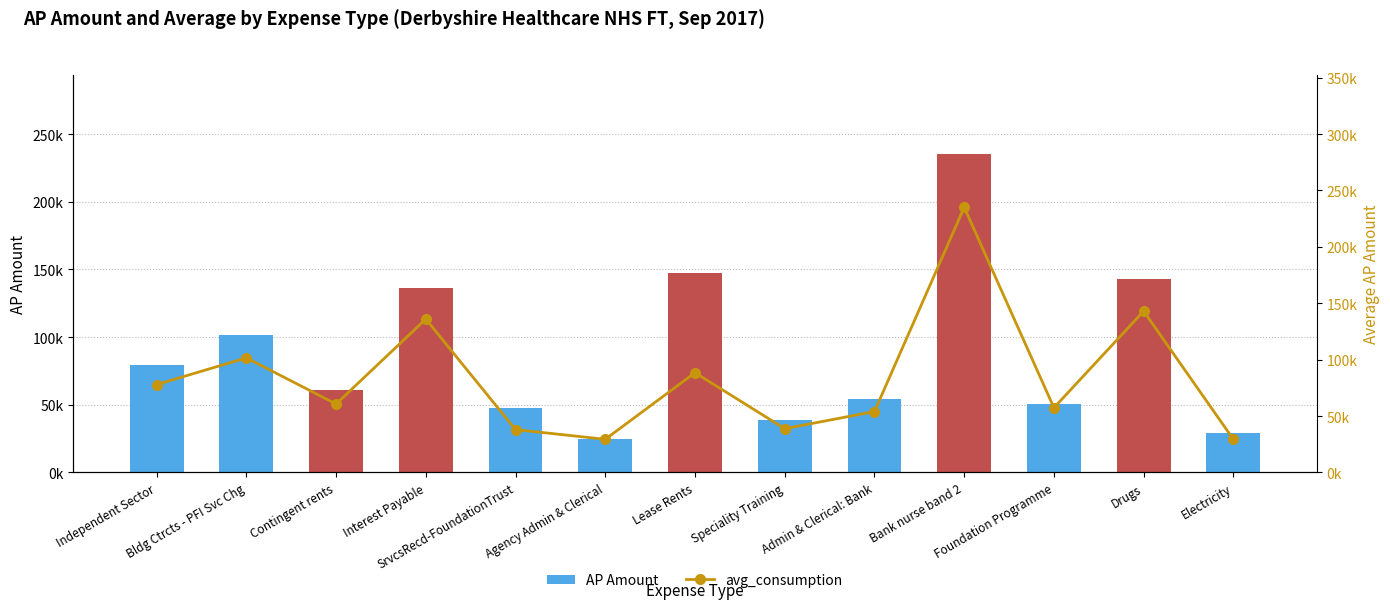

Is the value of AP Amount at Bldg Ctrcts - PFI Svc Chg greater than the value of avg_consumption at Agency Admin & Clerical?

Yes